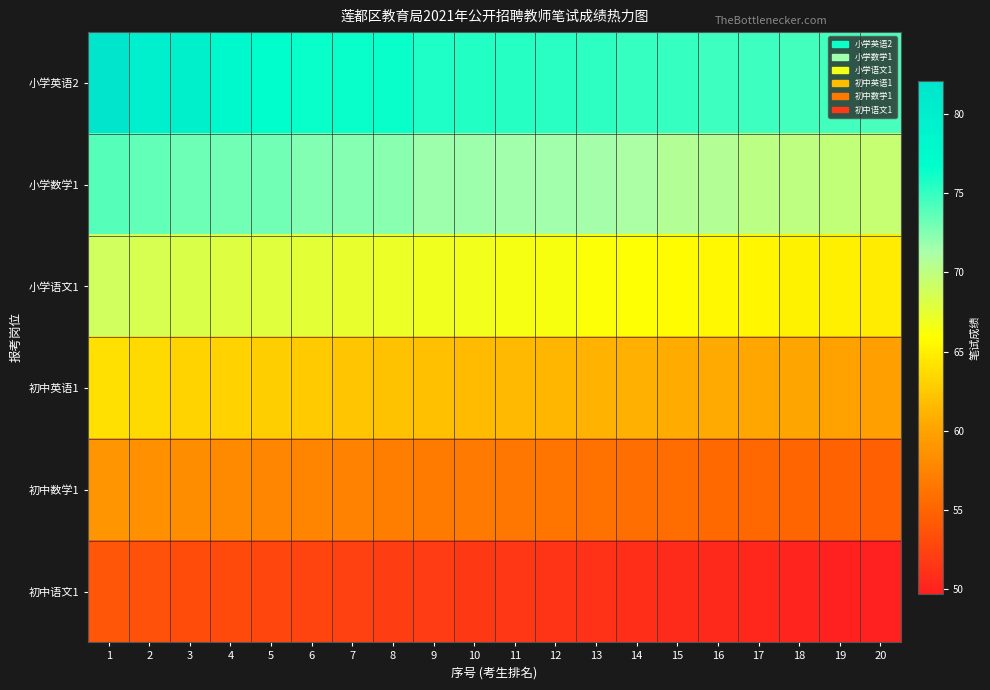

What is the difference between the highest and lowest values at 2?

26.4